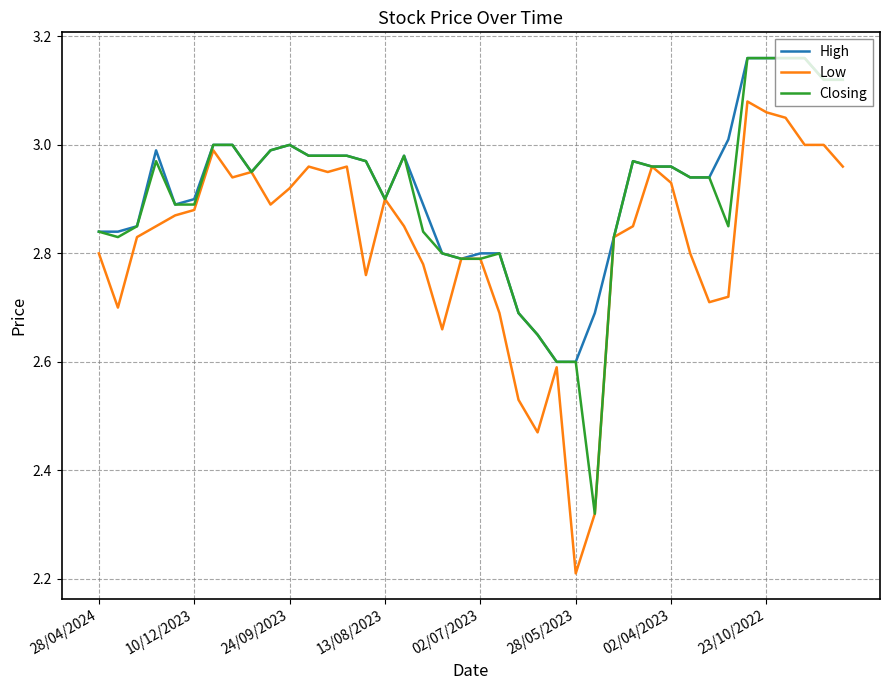

What is the minimum value shown in the chart?

2.2